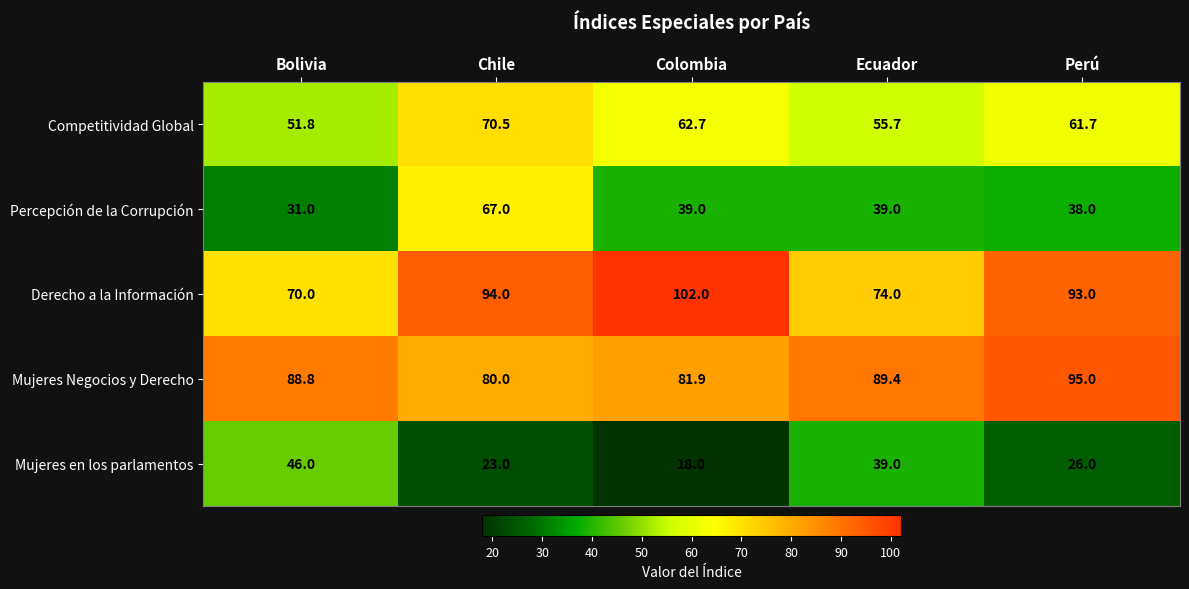

What is the total value across all series at Ecuador?

297.1